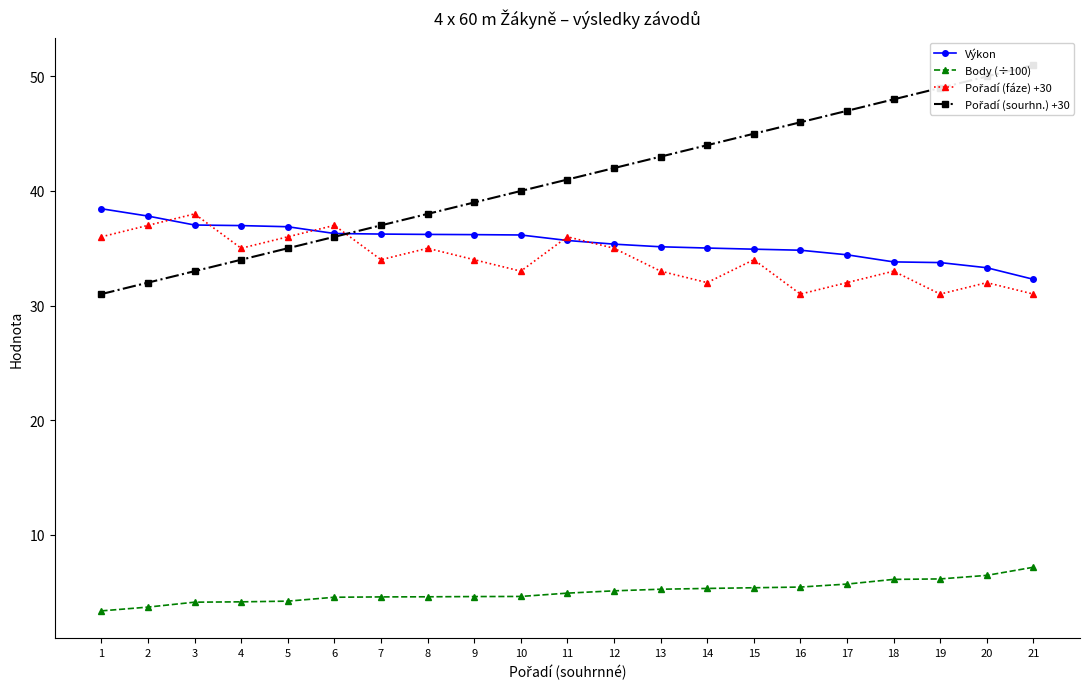

Which series has the widest spread of values?

Pořadí (sourhn.) +30